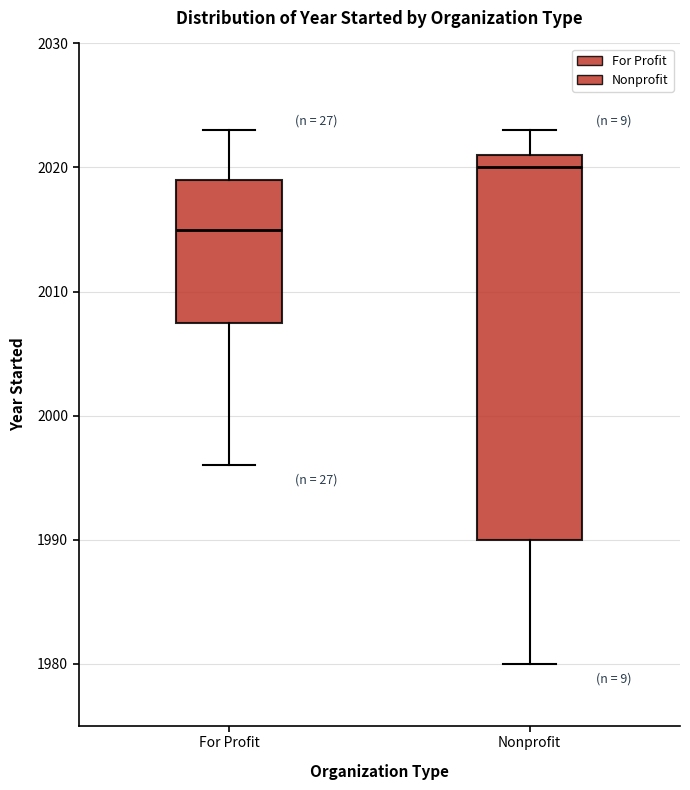

Comparing the boxes themselves (not the whiskers), which one is the tallest?

Nonprofit